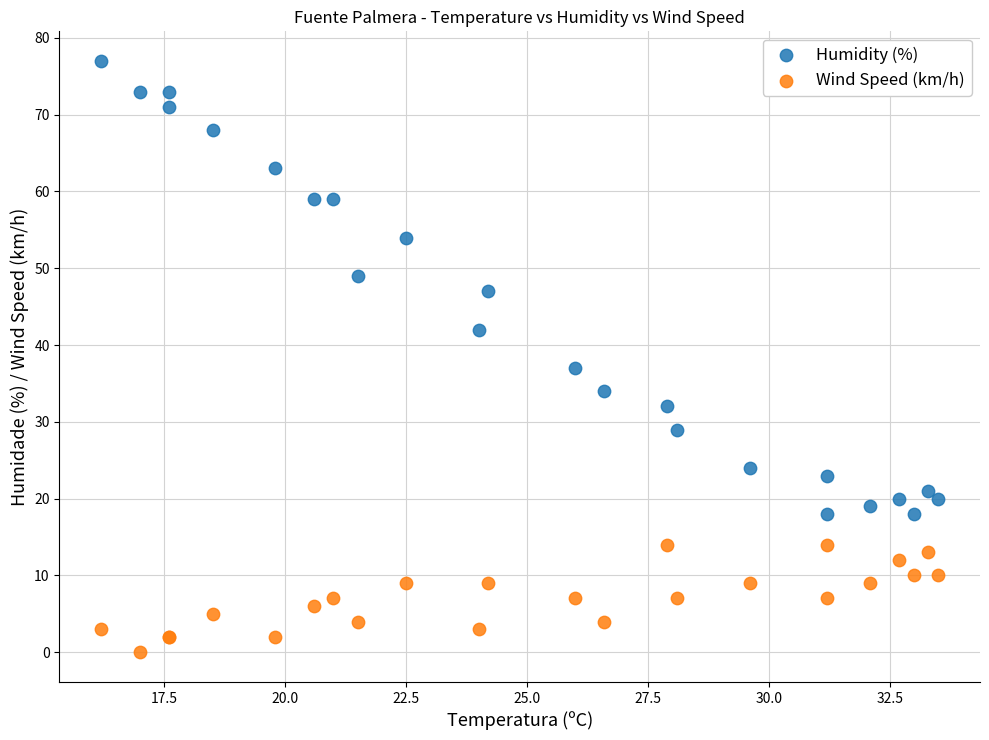

What are all the series names shown in the legend?

Humidity (%), Wind Speed (km/h)